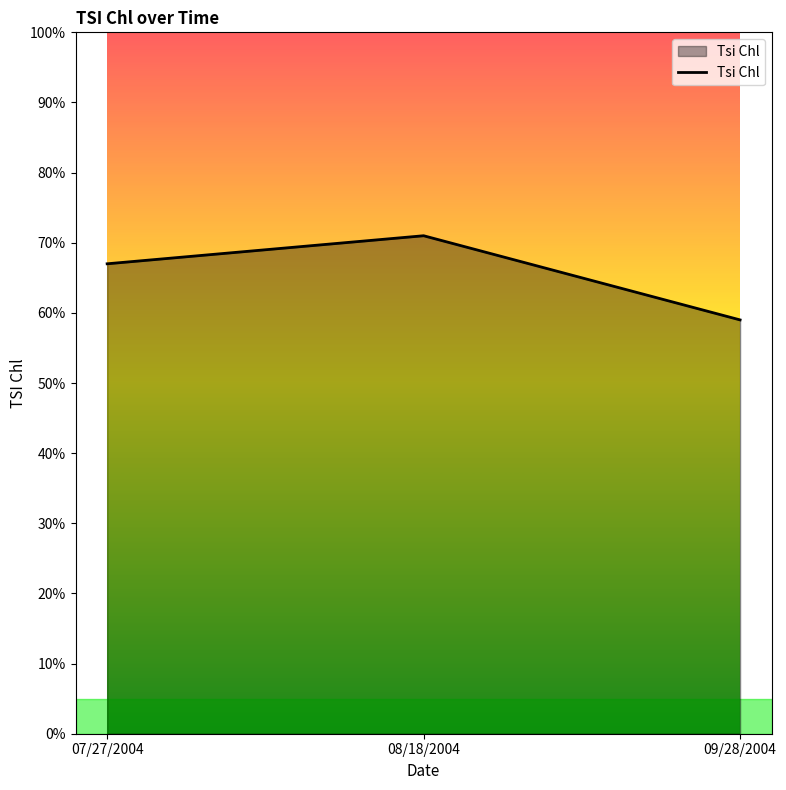

Rank the categories by value from lowest to highest.

09/28/2004, 07/27/2004, 08/18/2004